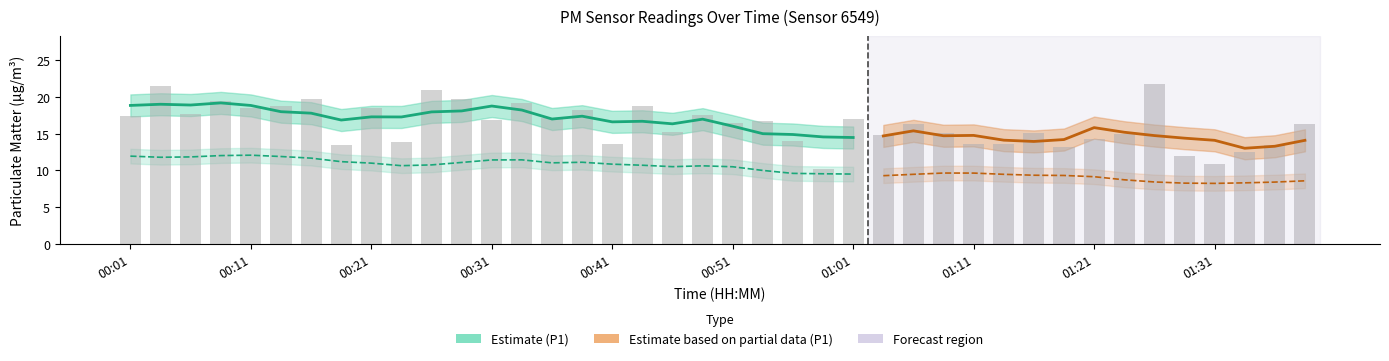

Count the number of values greater than 16.

22